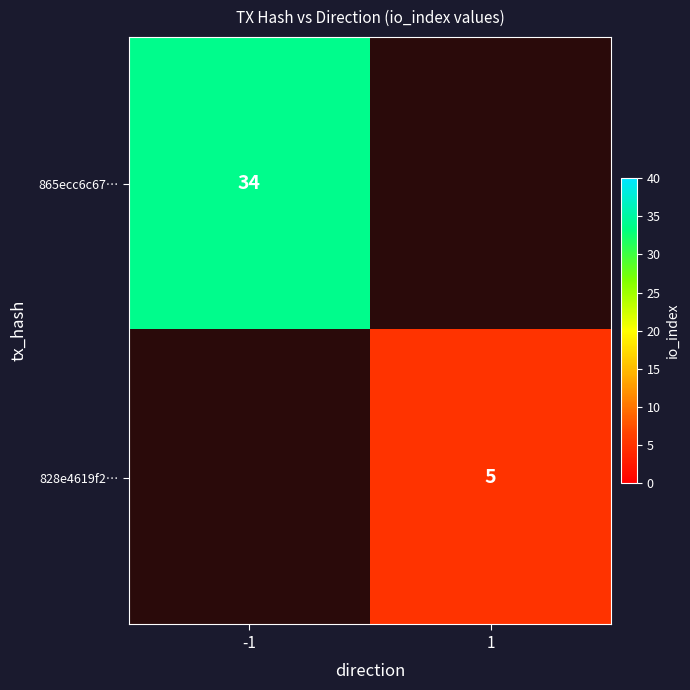

The 828e4619f2… series shows 5 at 1. True or false?

True